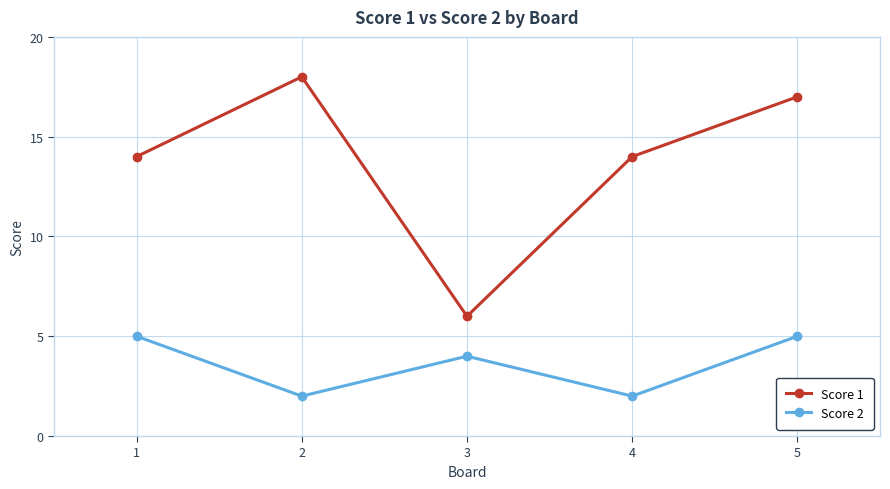

At 1, list the series in order from smallest to largest.

Score 2, Score 1